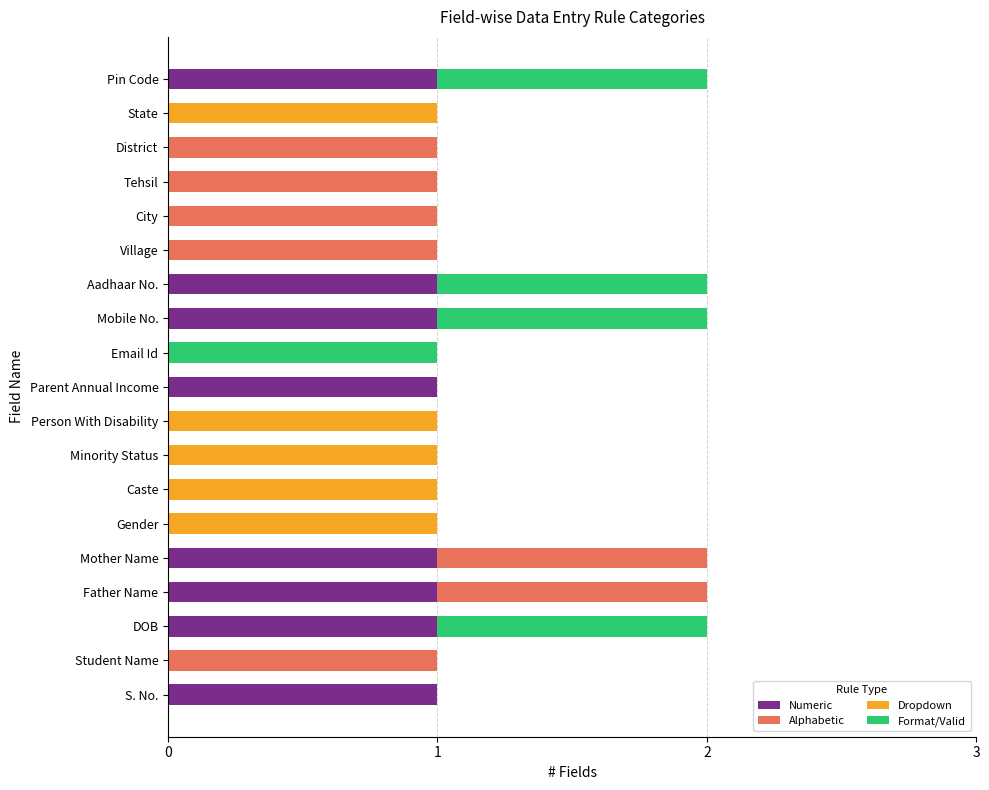

How many distinct data groups are displayed?

4